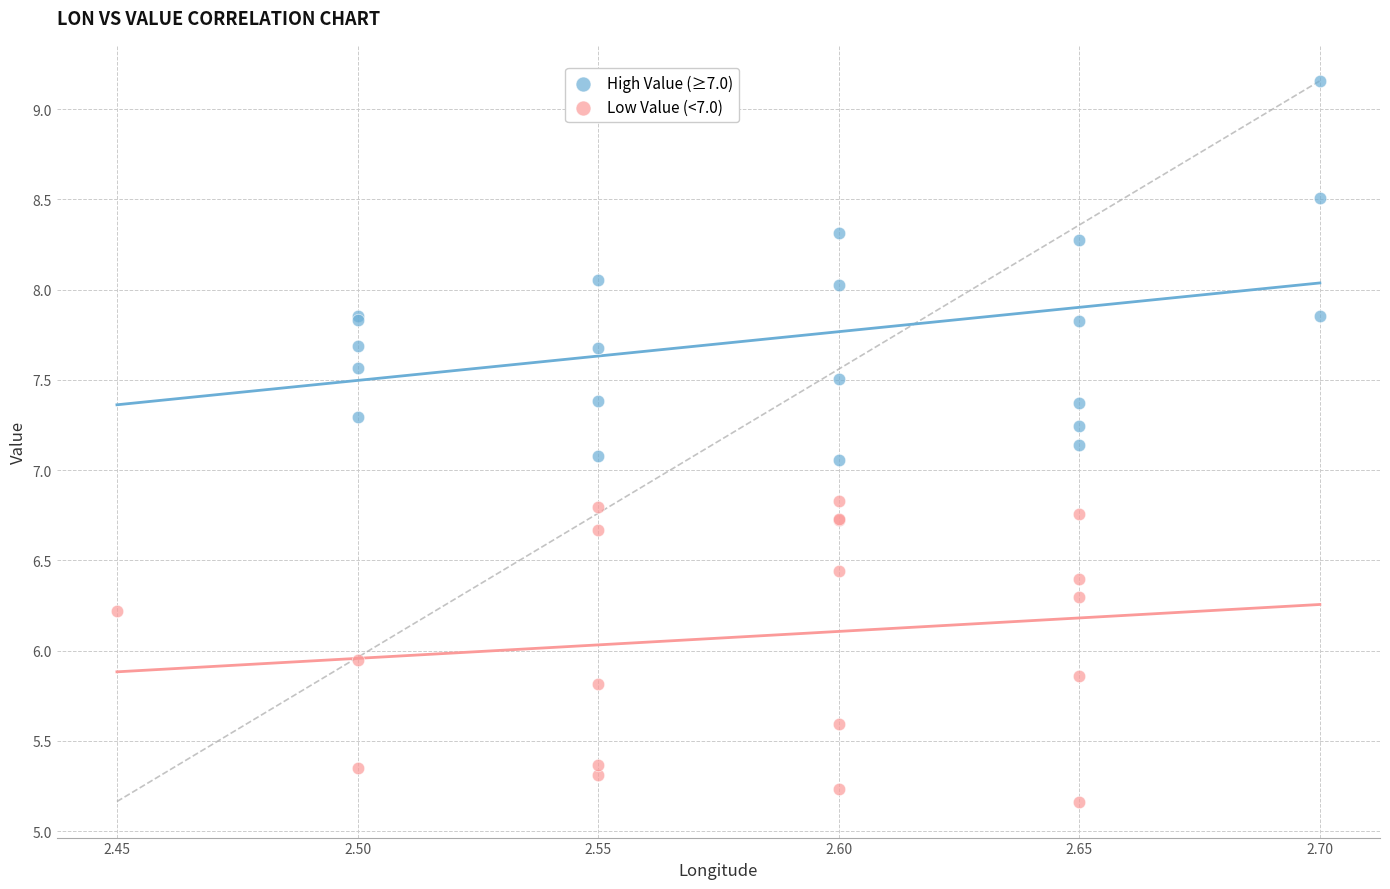

Which series contains the highest Y value?

High Value (≥7.0)